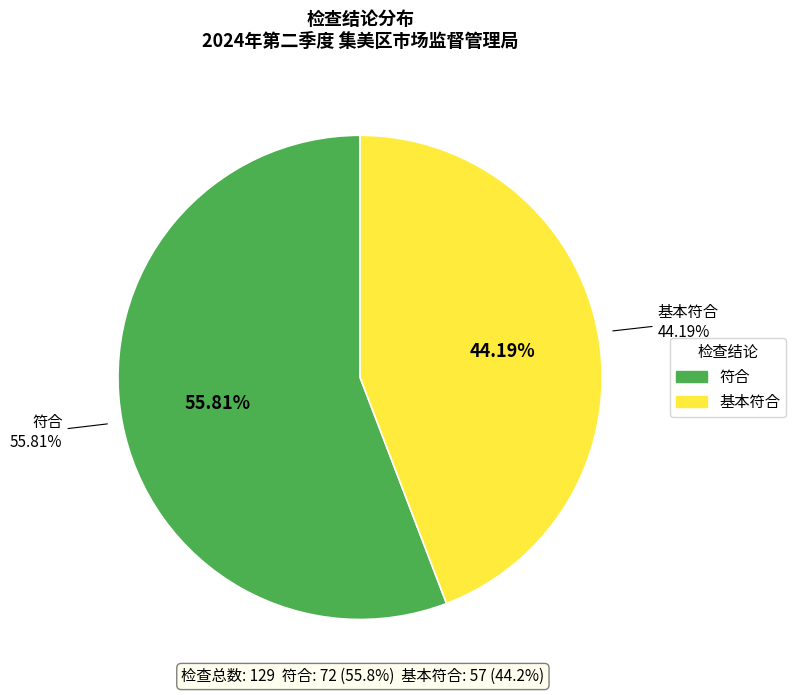

To the nearest percent, what portion does 基本符合 represent?

44%